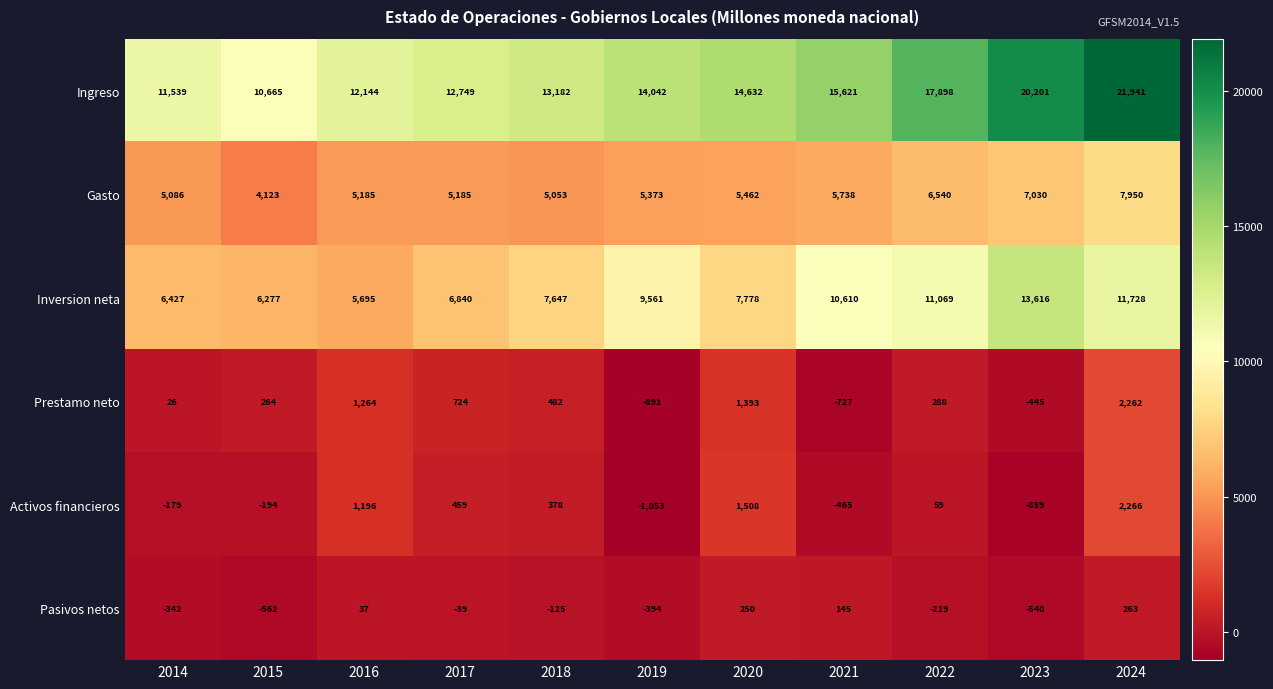

At which category is the sum across all series the highest?

2024